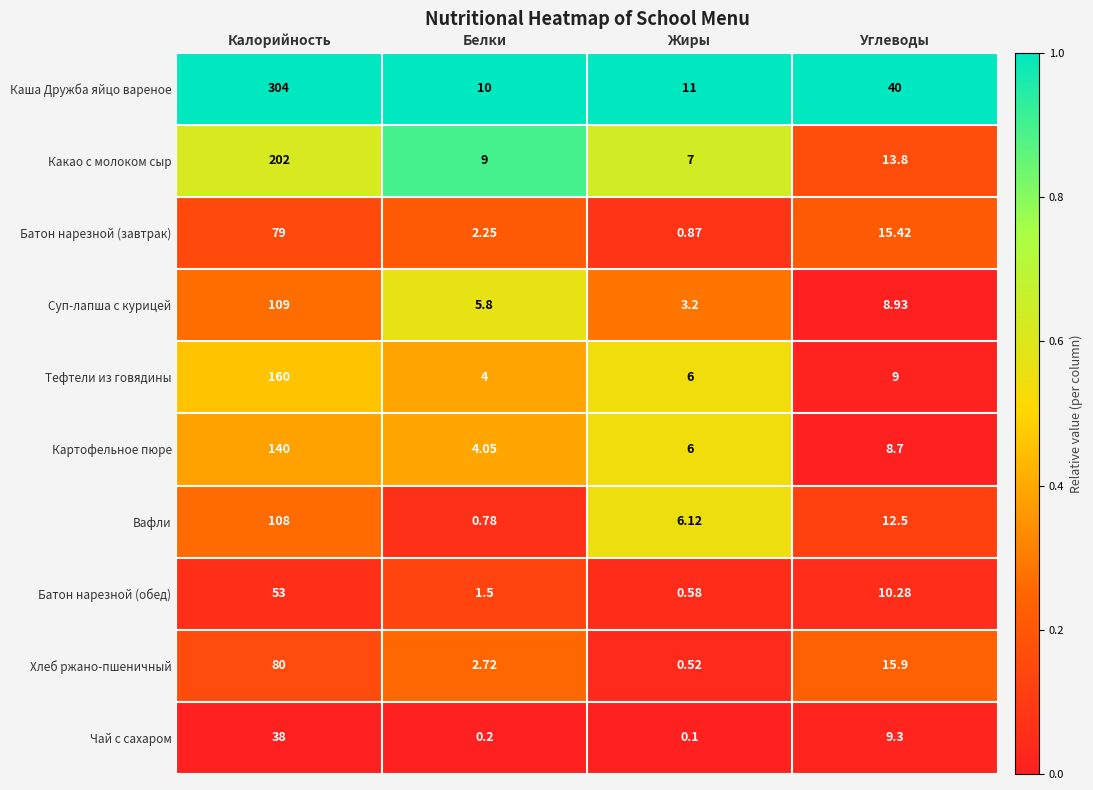

Rank the series by their maximum value, from lowest to highest.

Чай с сахаром, Батон нарезной (обед), Батон нарезной (завтрак), Хлеб ржано-пшеничный, Вафли, Суп-лапша с курицей, Картофельное пюре, Тефтели из говядины, Какао с молоком сыр, Каша Дружба яйцо вареное